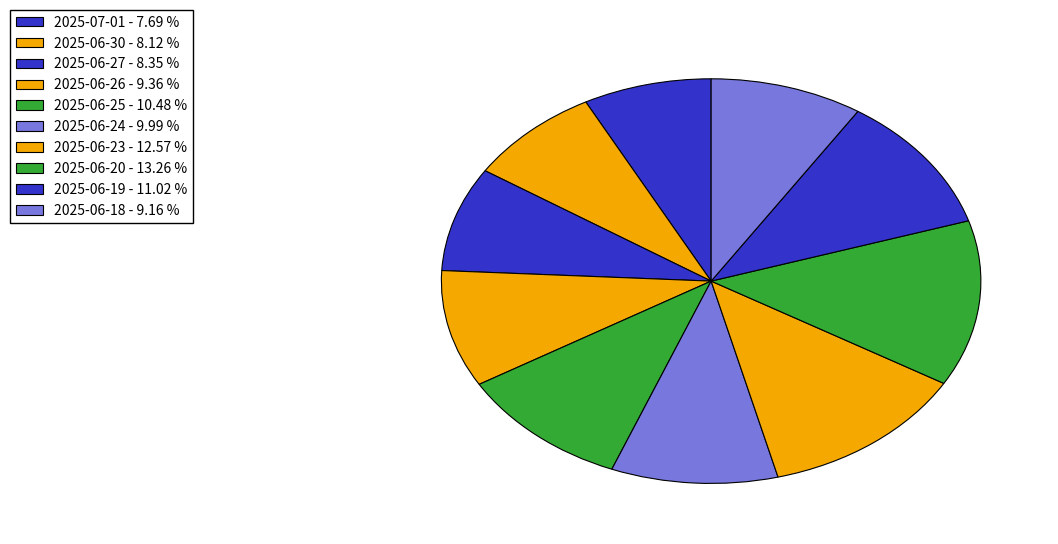

True or false: 2025-06-19 accounts for 2% of the total.

False